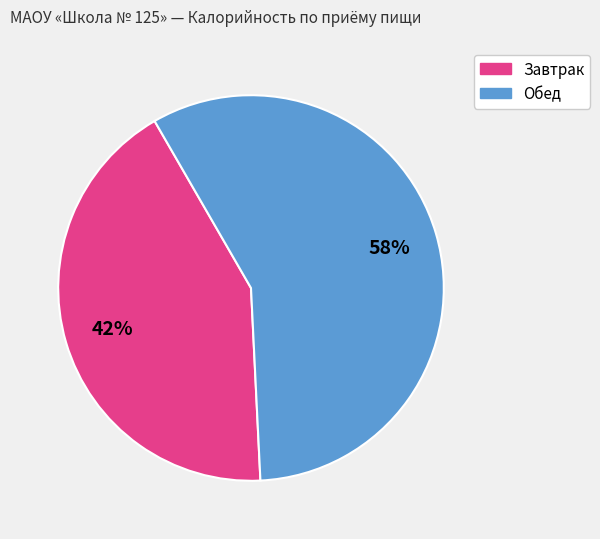

Is there any slice that represents more than half of the pie?

Yes